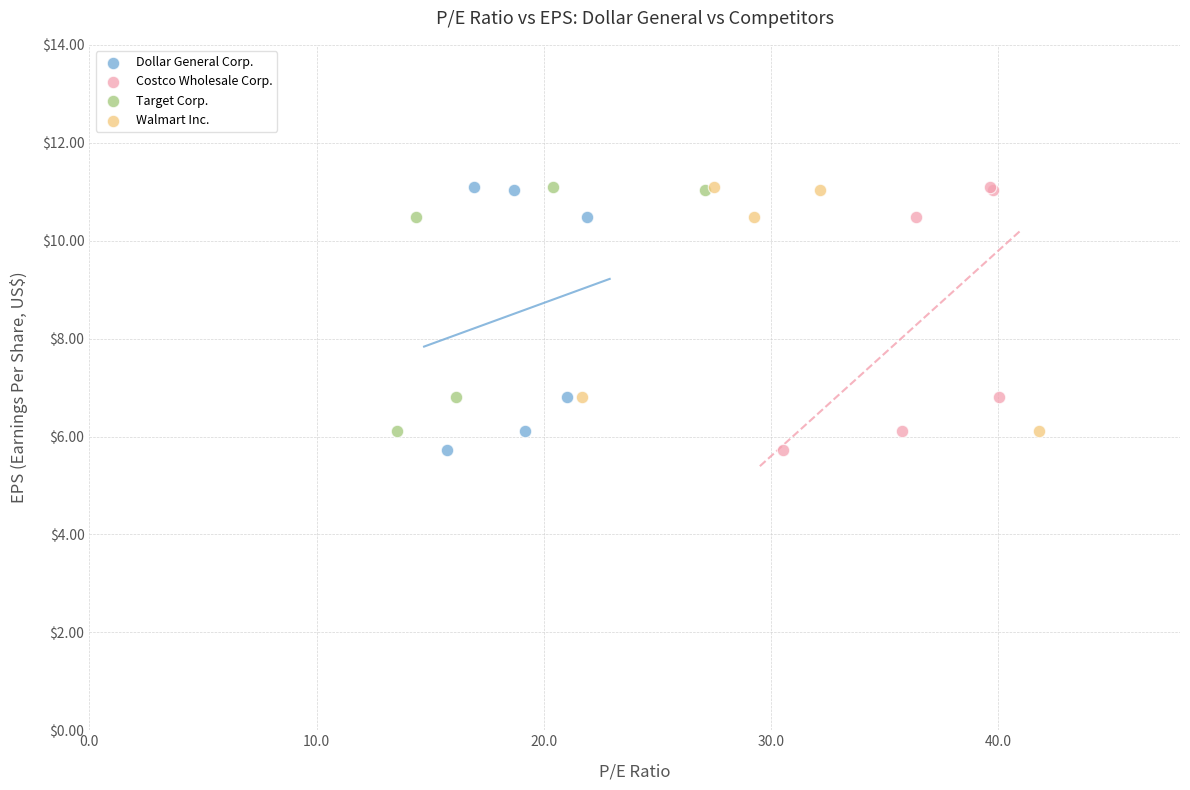

What are all the series names shown in the legend?

Dollar General Corp., Costco Wholesale Corp., Target Corp., Walmart Inc.